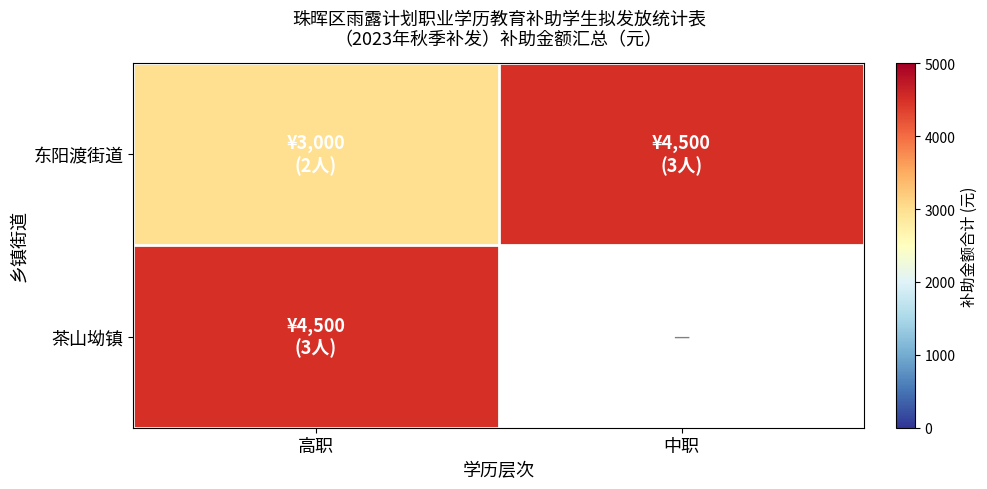

Rank the series at 高职 from highest to lowest value.

茶山坳镇, 东阳渡街道